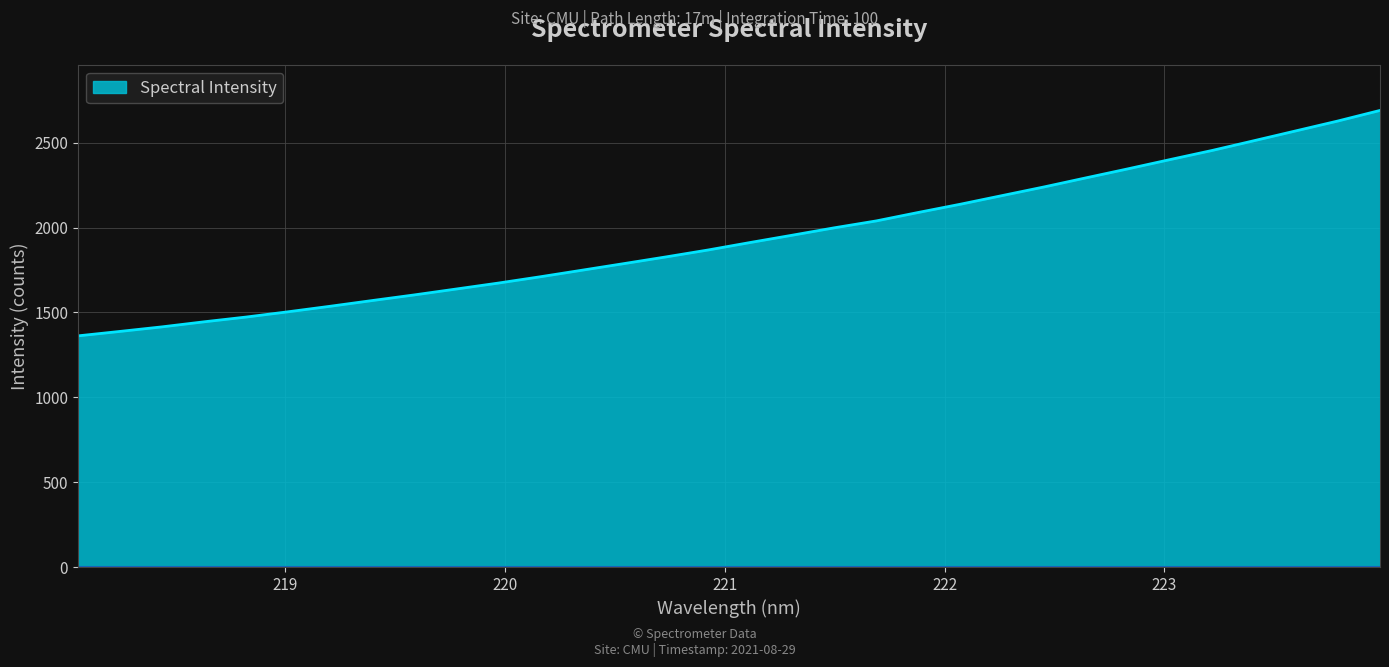

What is the difference between the maximum and minimum values?

1328.1